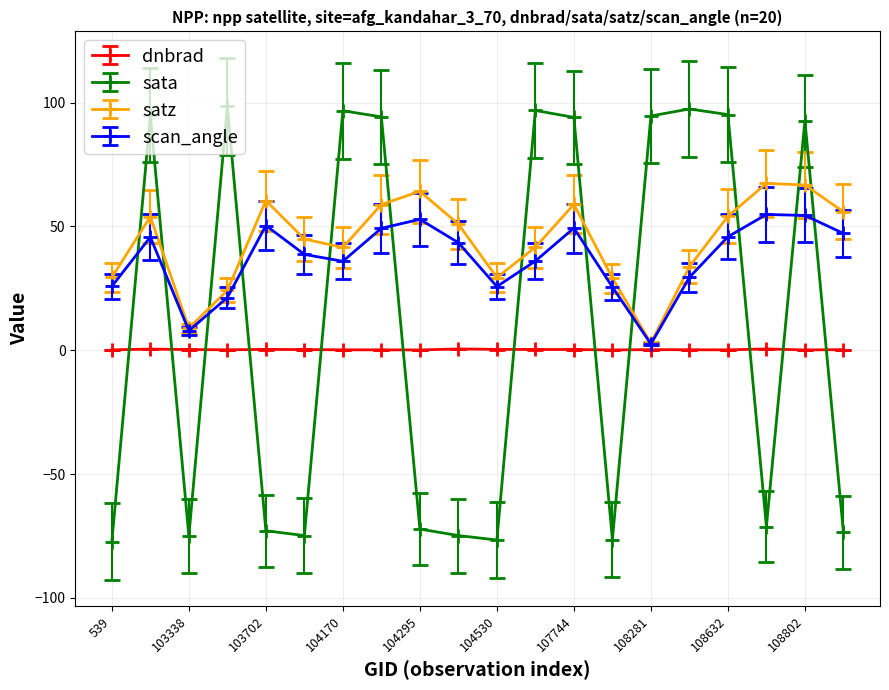

What is the difference between the maximum and minimum values in the scan_angle series?

52.3